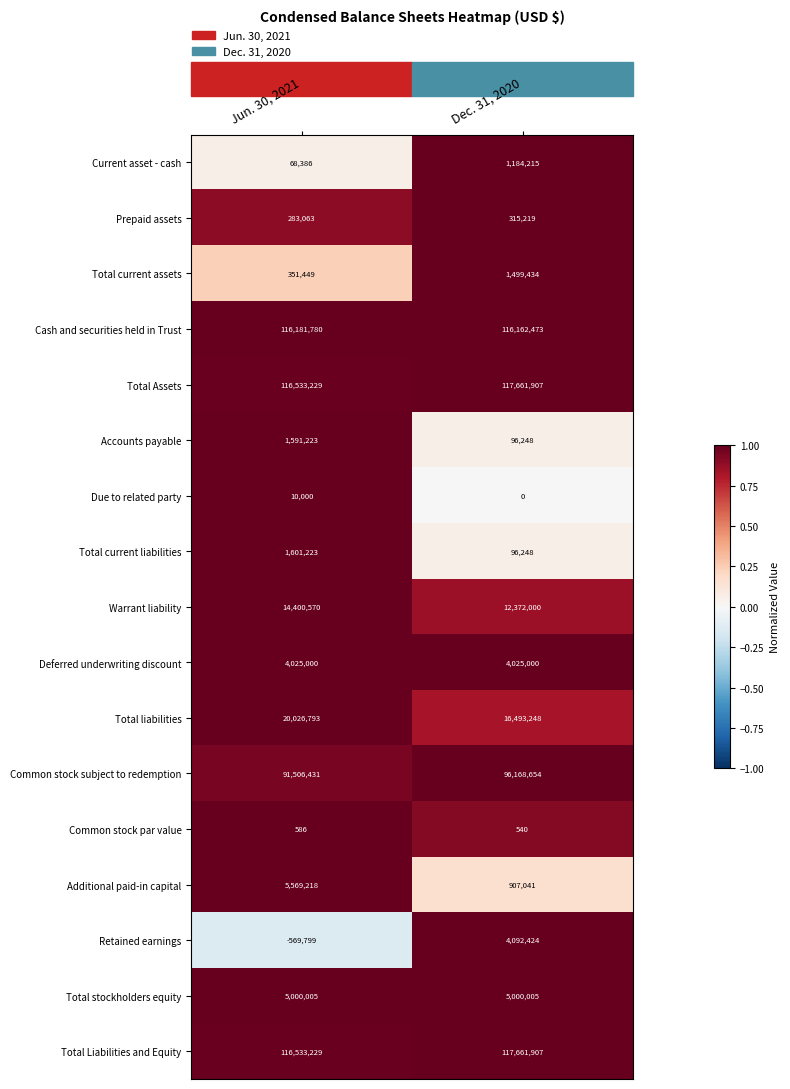

What is the spread (max minus min) of values at Dec. 31, 2020?

117661907